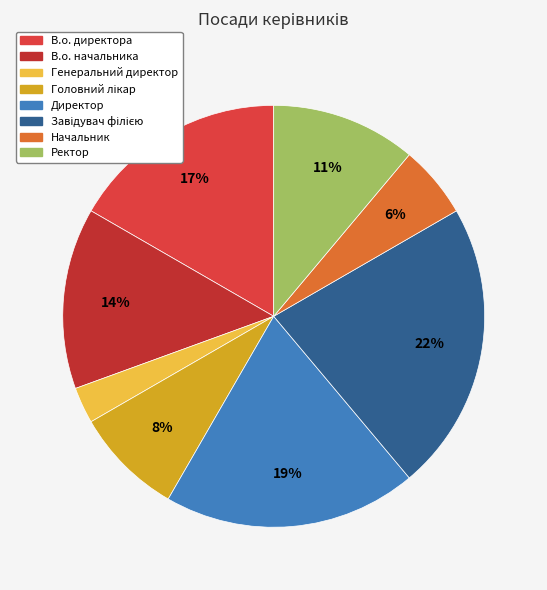

Is there a majority slice in this chart?

No